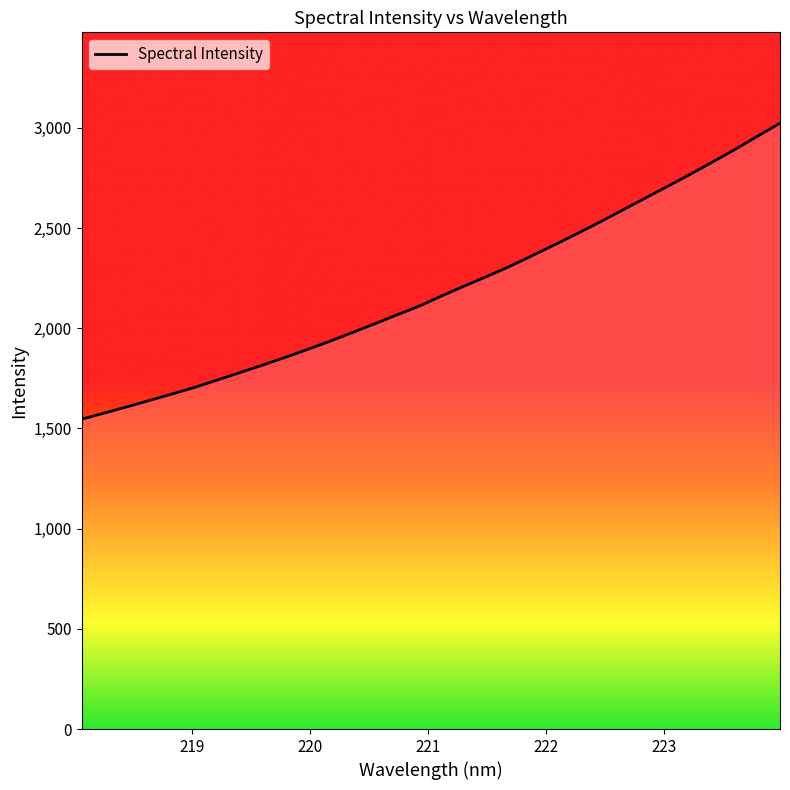

Is it true that the value at 219.7801 is 974.4?

False